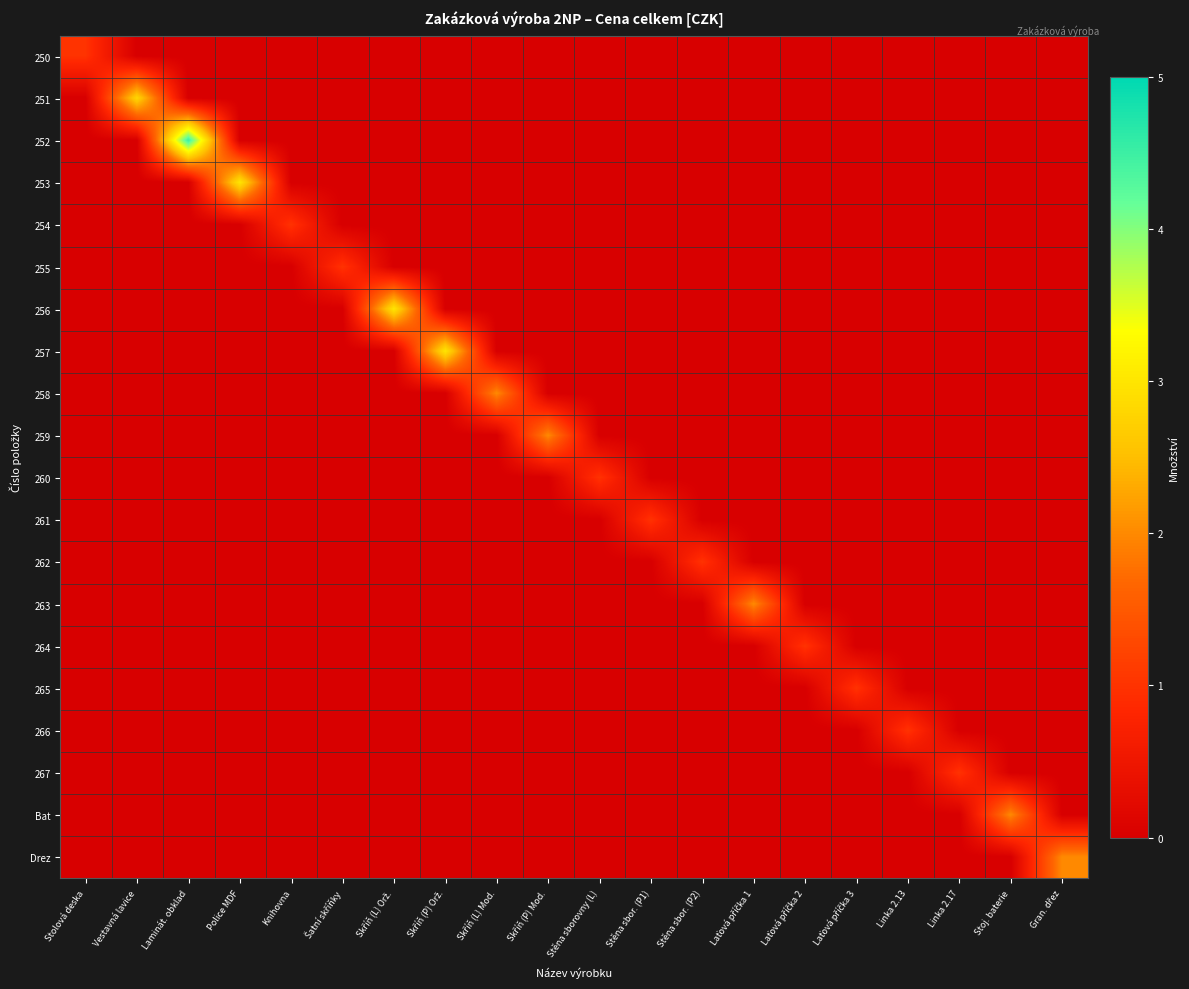

Which series changed the most between Vestavná lavice and Stoj. baterie?

251